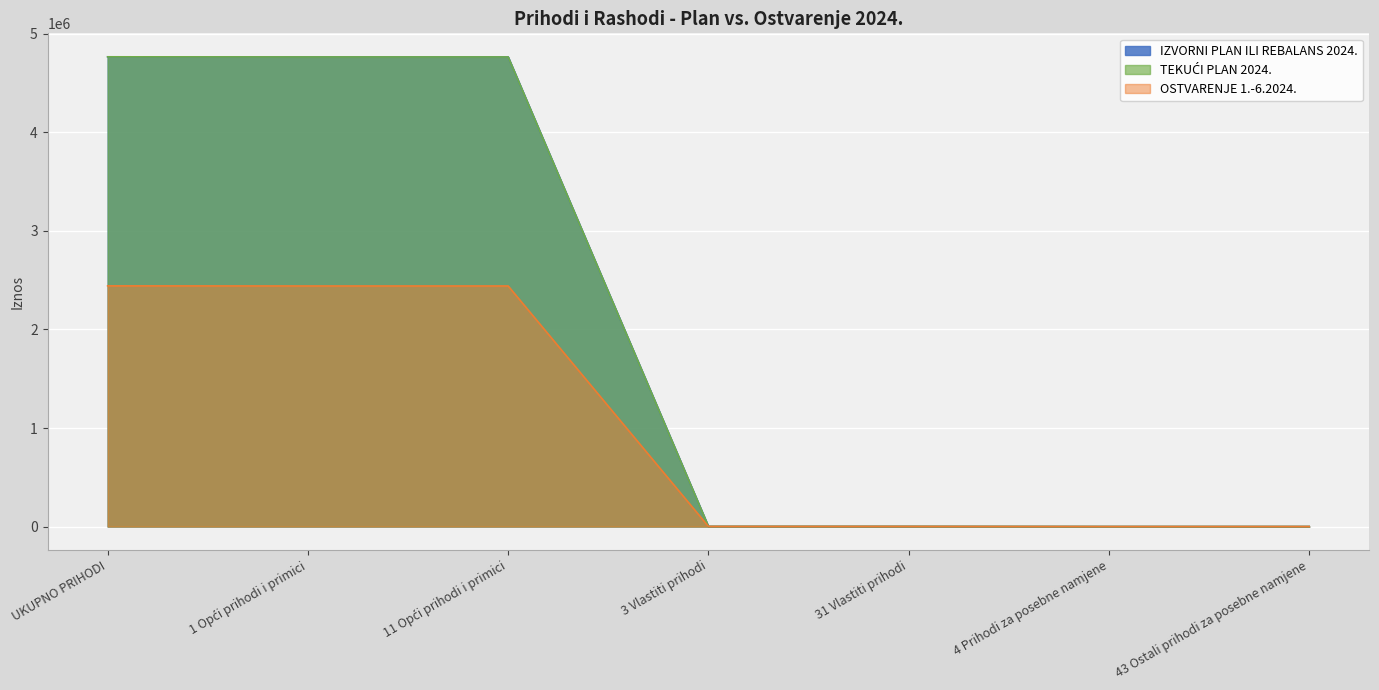

What is the difference between the maximum and minimum values in the OSTVARENJE 1.-6.2024. series?

2442618.8